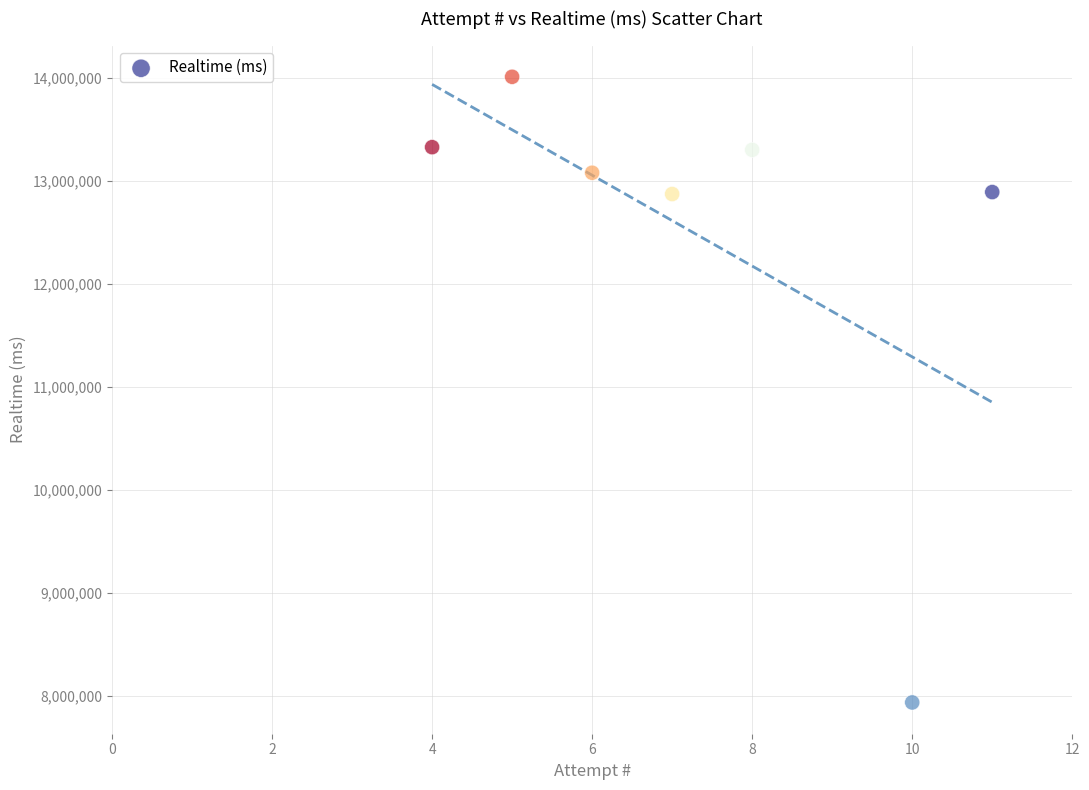

What is the average Y value?

12490197